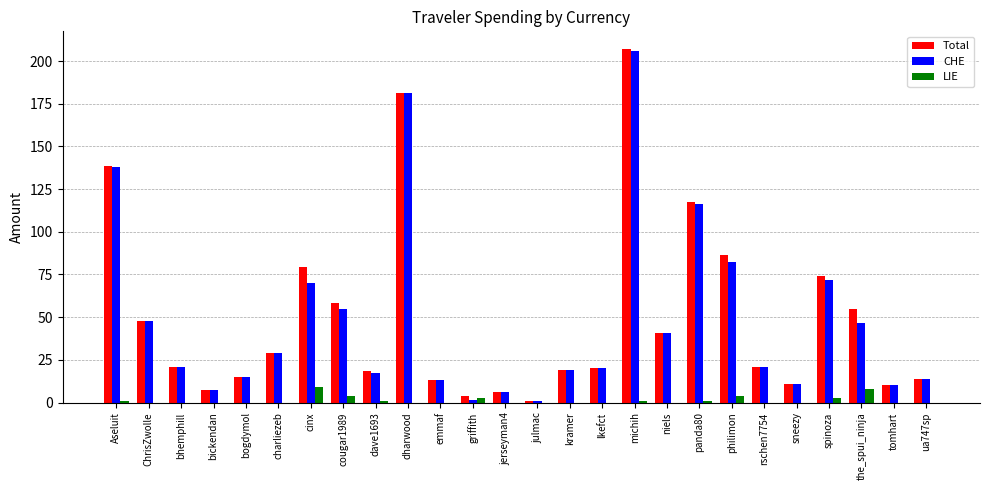

Is the value of Total at sneezy greater than the value of LIE at michih?

Yes